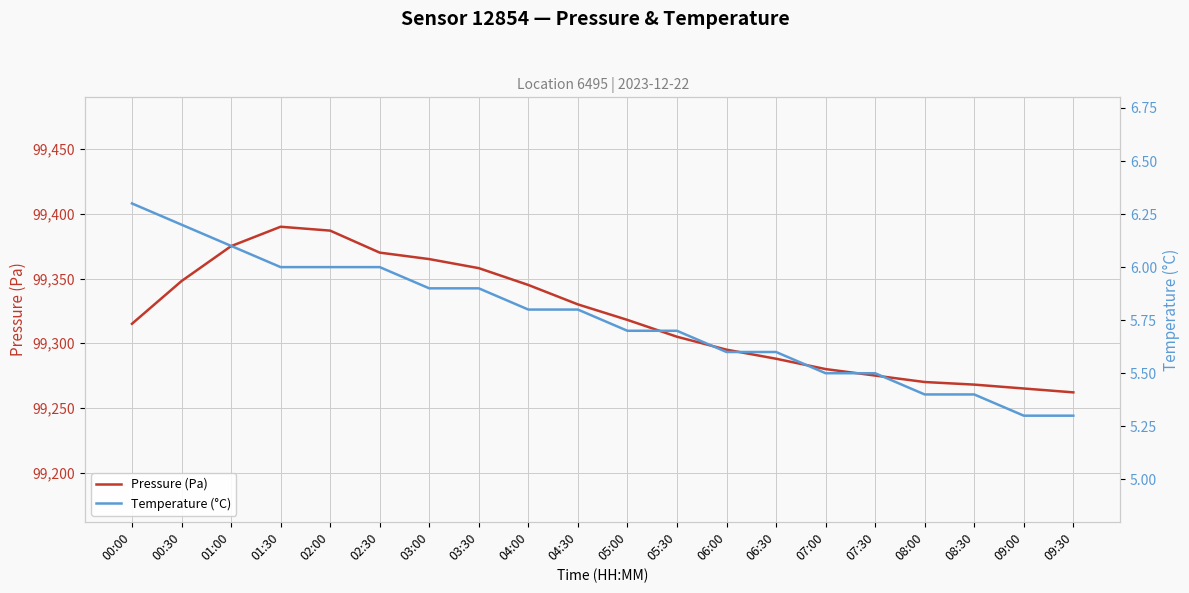

Rank the series by their average value, from lowest to highest.

Temperature (°C), Pressure (Pa)